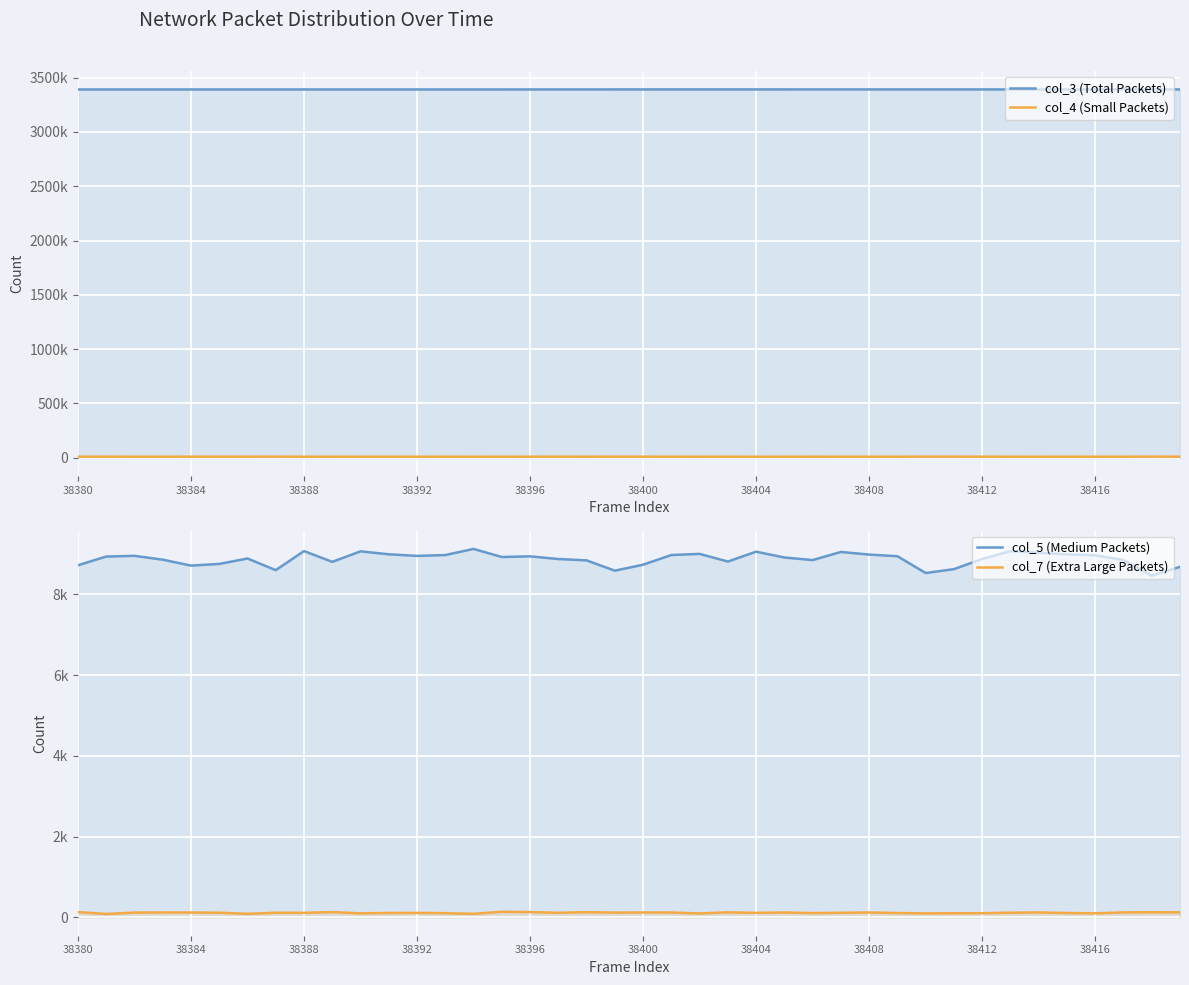

What is the difference between the maximum and minimum values in the col_4 (Small Packets) series?

717